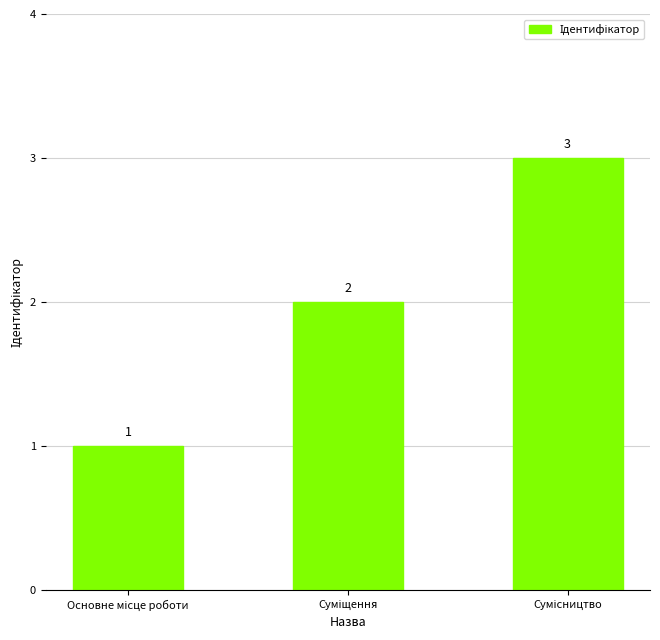

What is the sum of all values?

6